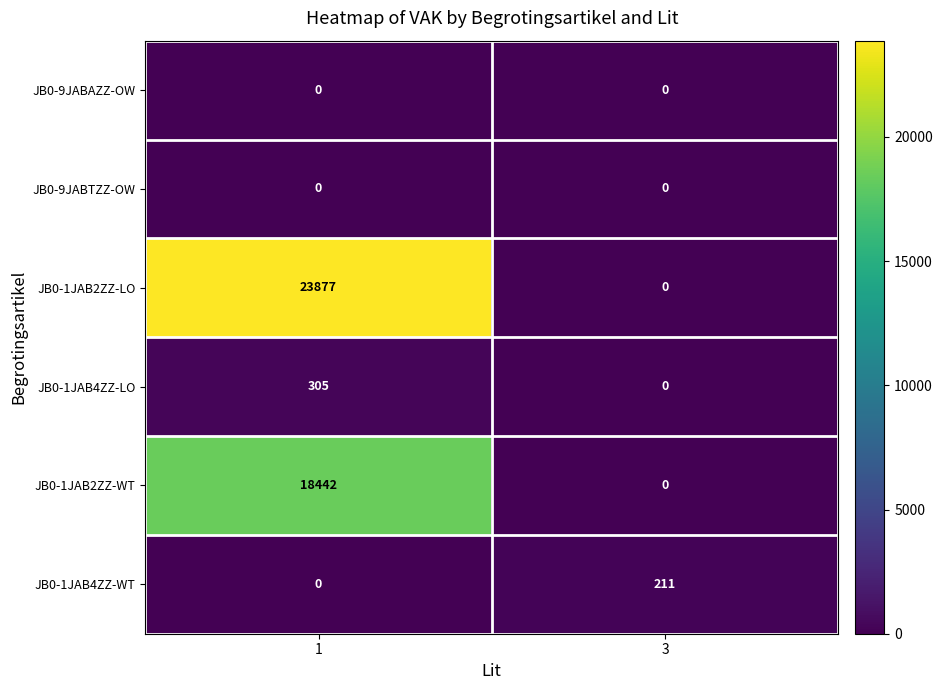

Reading left to right, list all the values displayed in this chart.

JB0-9JABAZZ-OW: 0	0
JB0-9JABTZZ-OW: 0	0
JB0-1JAB2ZZ-LO: 23877	0
JB0-1JAB4ZZ-LO: 305	0
JB0-1JAB2ZZ-WT: 18442	0
JB0-1JAB4ZZ-WT: 0	211